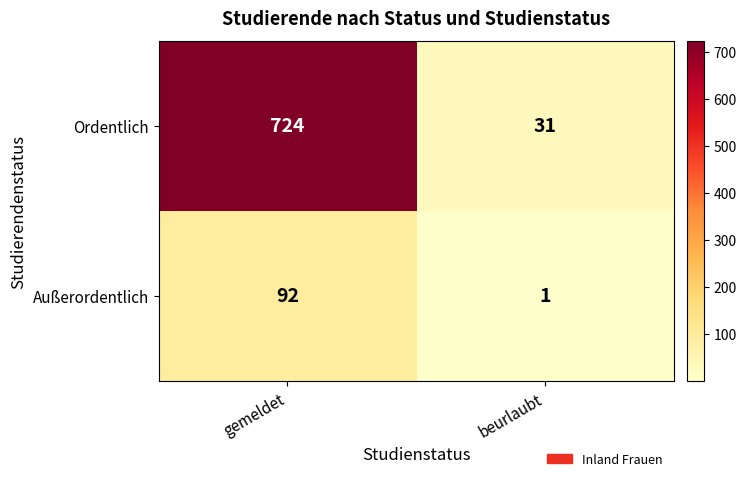

Rank the series by their average value, from highest to lowest.

Ordentlich, Außerordentlich